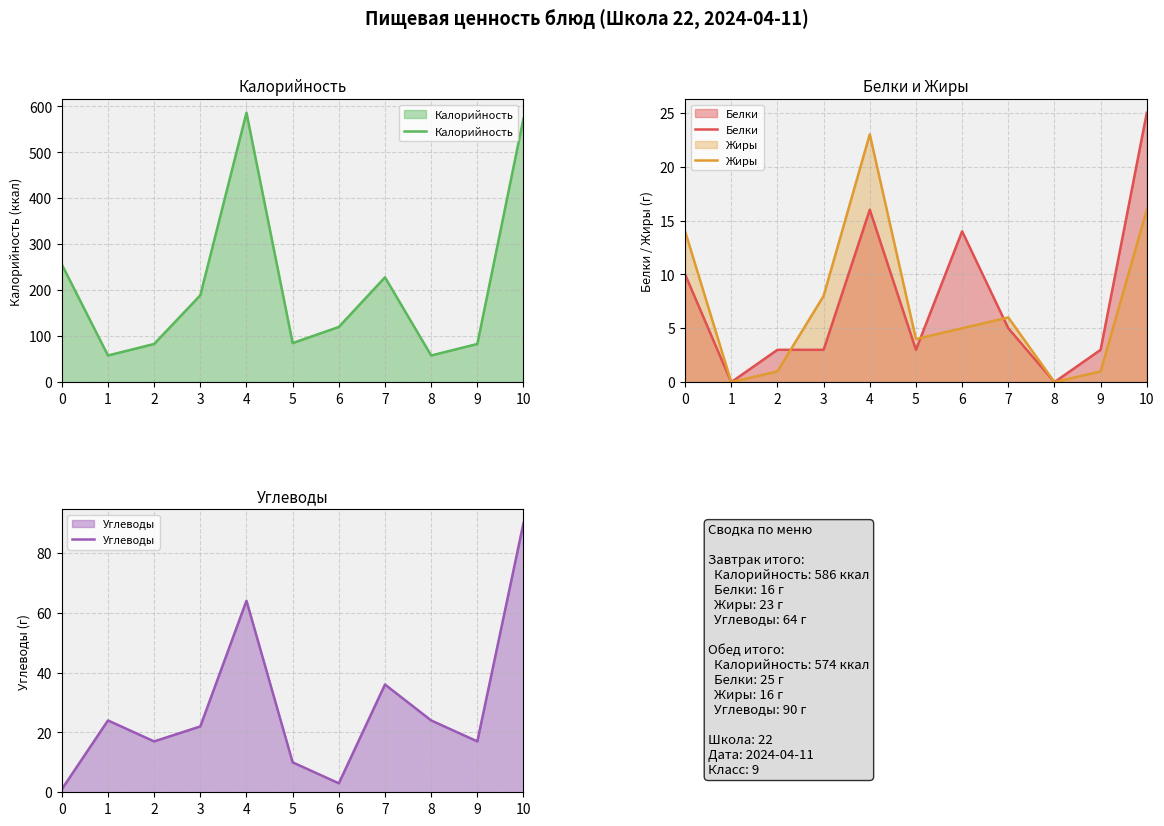

List the labels in order of Жиры value, largest first.

4, 10, 0, 3, 7, 6, 5, 2, 9, 1, 8